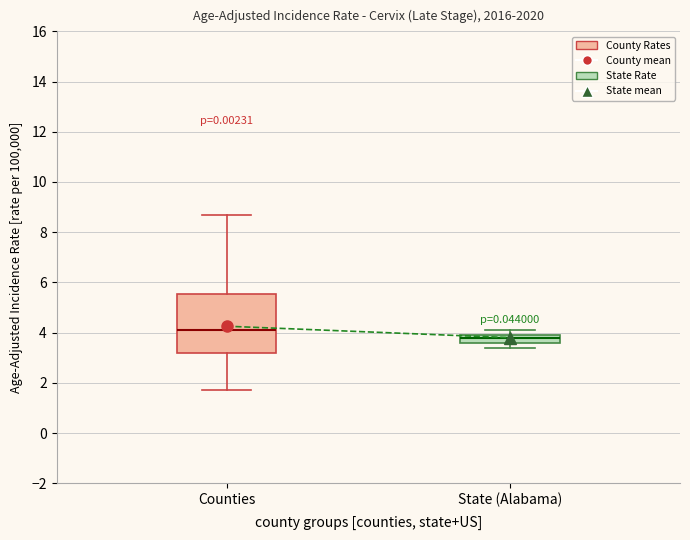

Which box has the highest median line?

Counties